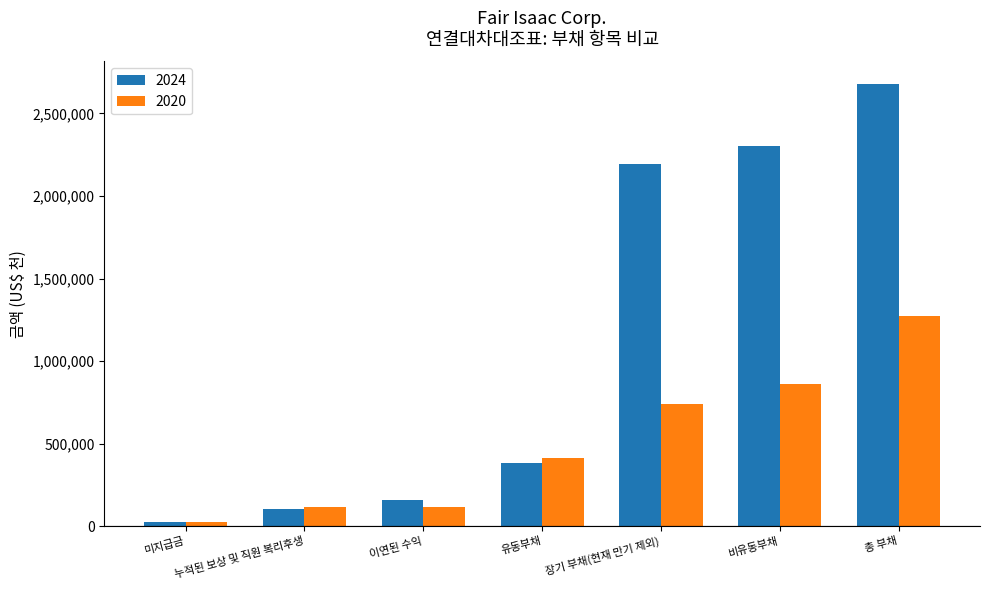

What are all the series names shown in the legend?

2024, 2020